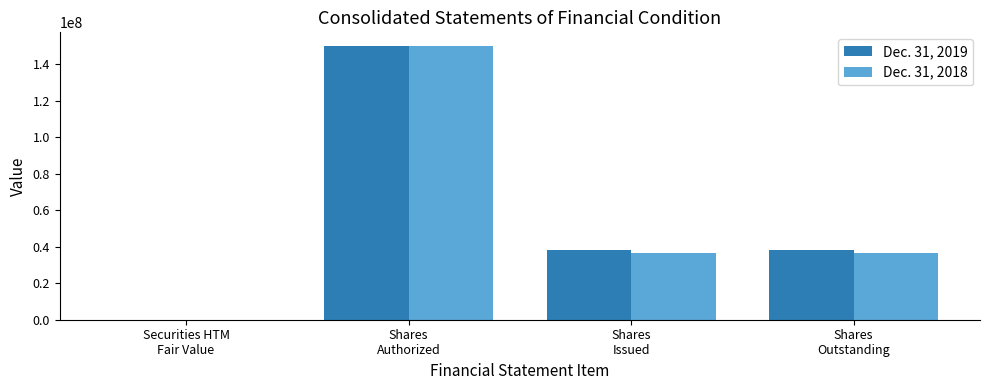

Count the number of data series in this chart.

2